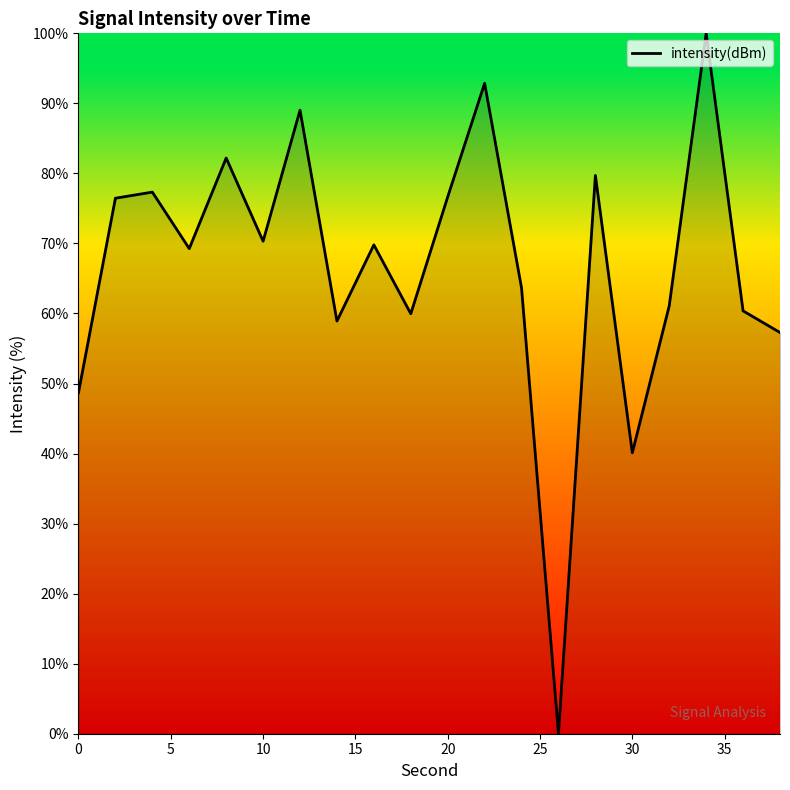

What is the difference between the maximum and minimum values?

100.0